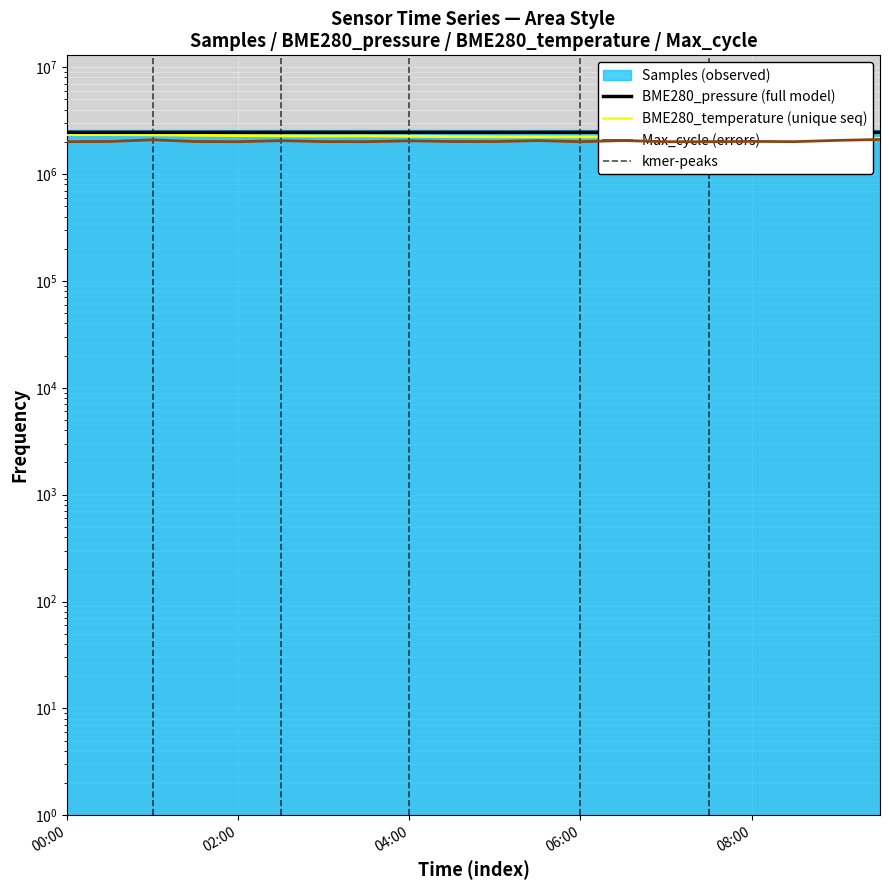

True or false: BME280_temperature has a value of 3308499.6 at 08:00.

False